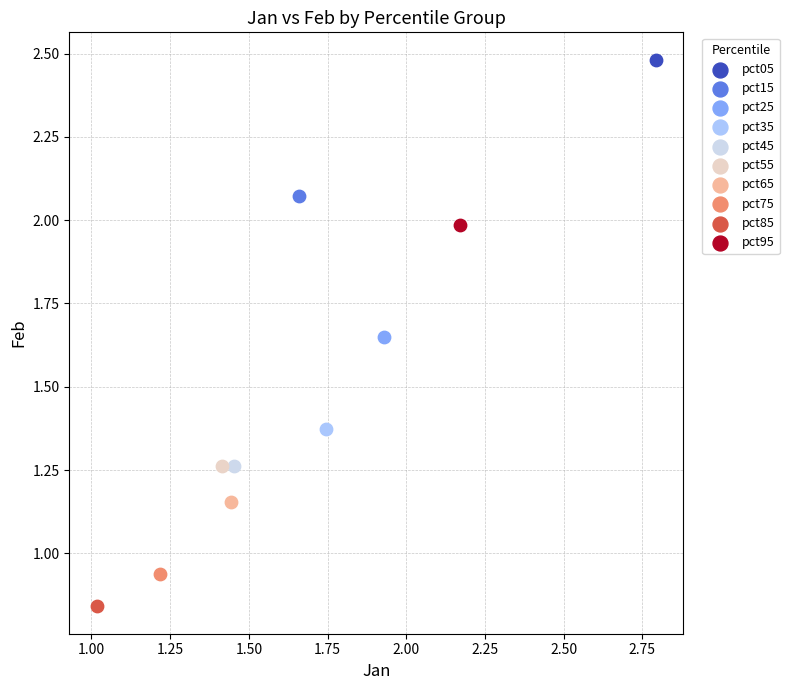

What are all the series names shown in the legend?

pct05, pct15, pct25, pct35, pct45, pct55, pct65, pct75, pct85, pct95